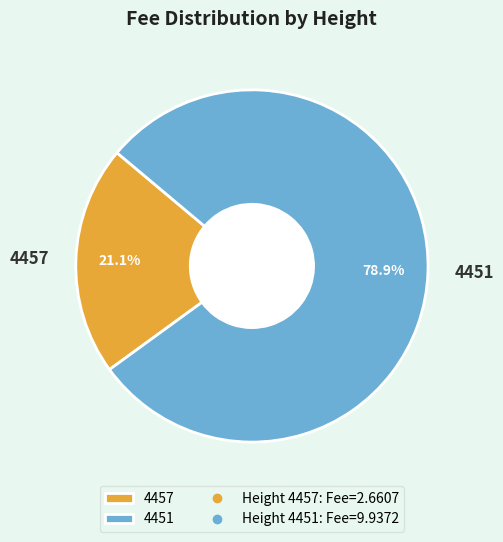

What percentage is the 4451 slice, to the nearest percent?

79%